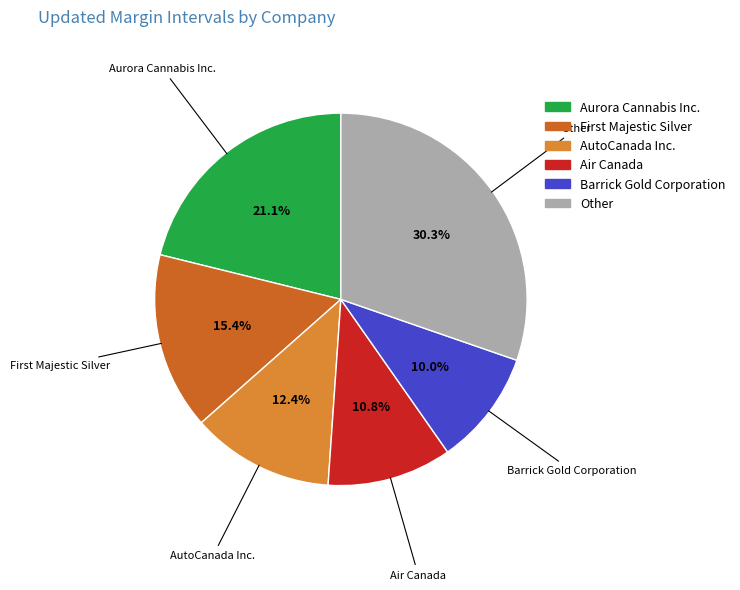

Rank the categories by value from highest to lowest.

Other, Aurora Cannabis Inc., First Majestic Silver, AutoCanada Inc., Air Canada, Barrick Gold Corporation